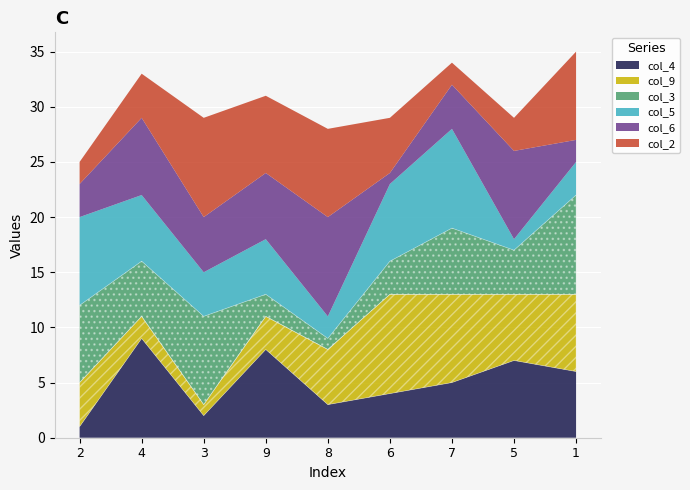

The value of col_3 at 9 is 2. True or false?

True